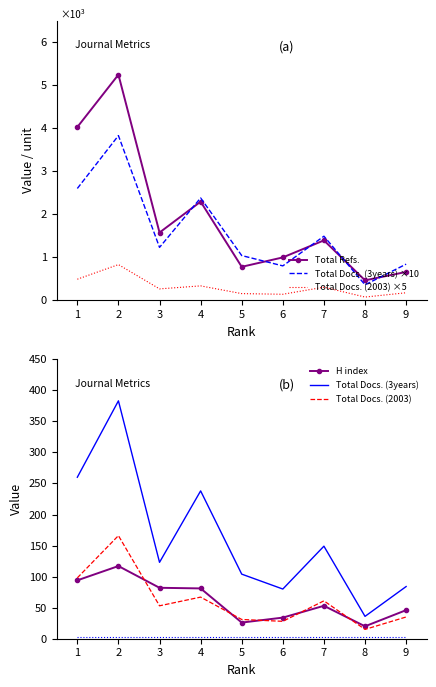

What is the average value of the Total Refs. series?

1937